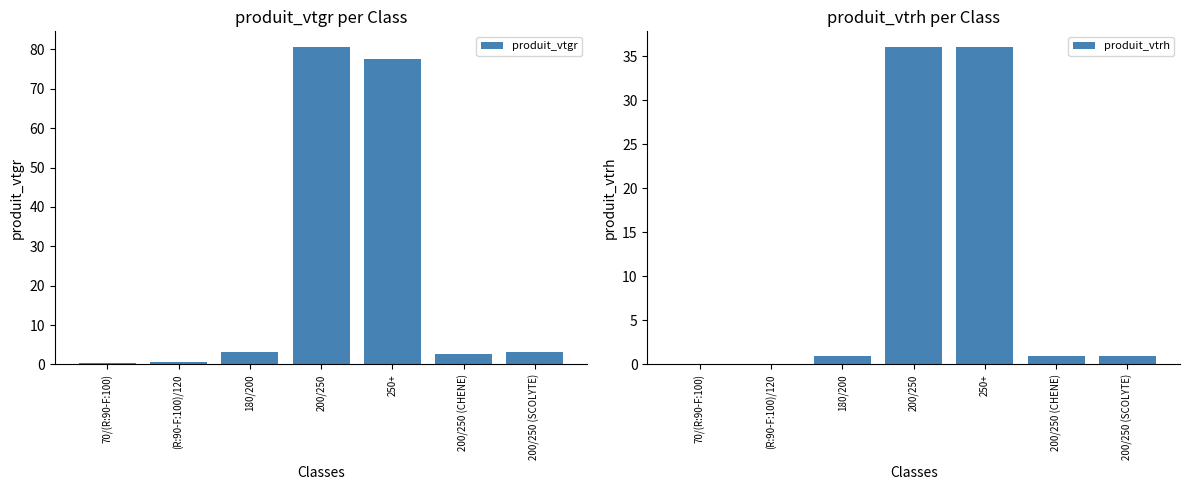

What is the lowest value of the produit_vtgr series?

0.5